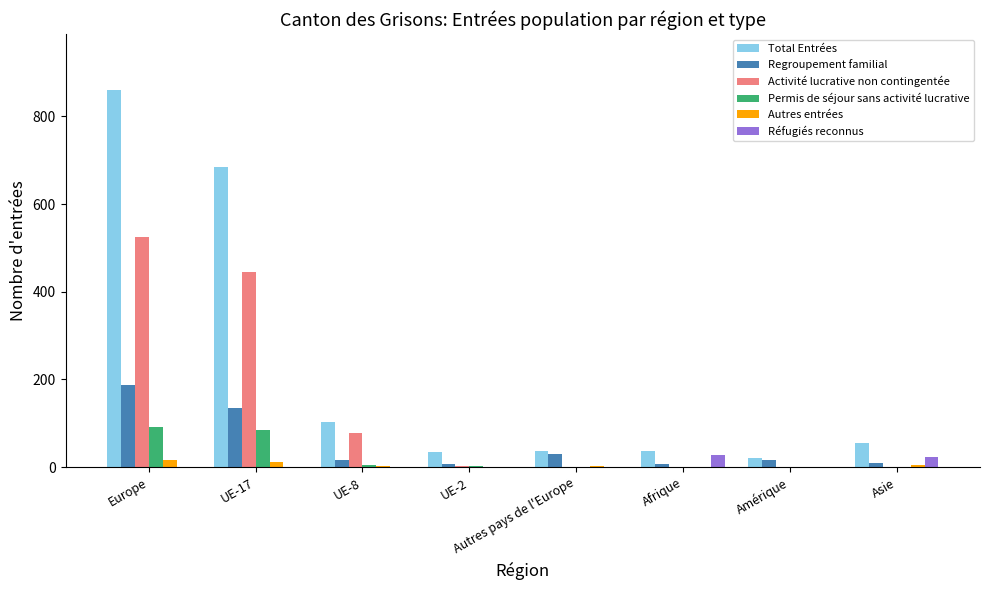

What is the average value of the Activité lucrative non contingentée series?

131